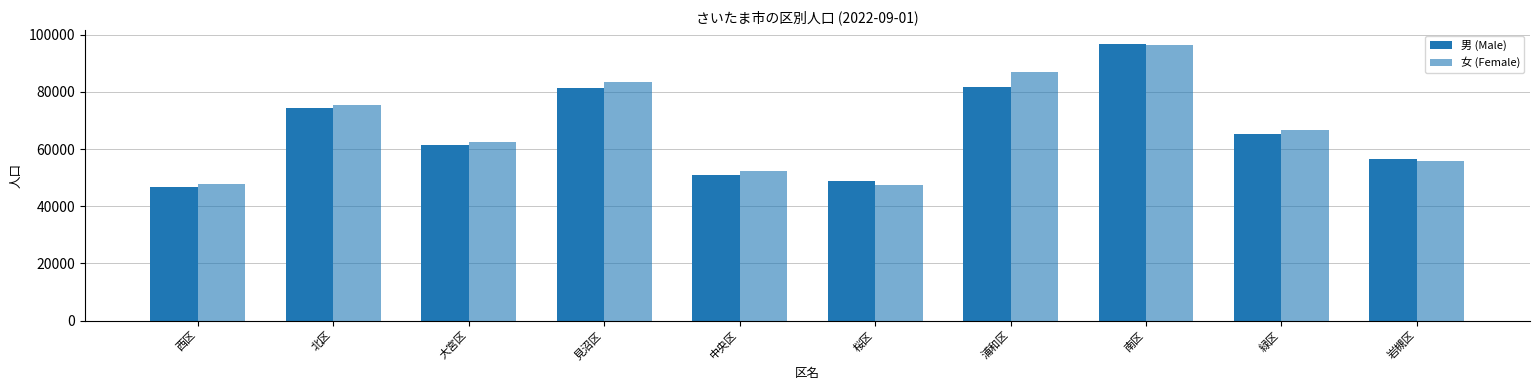

The value of 男 (Male) at 西区 is 73821. True or false?

False